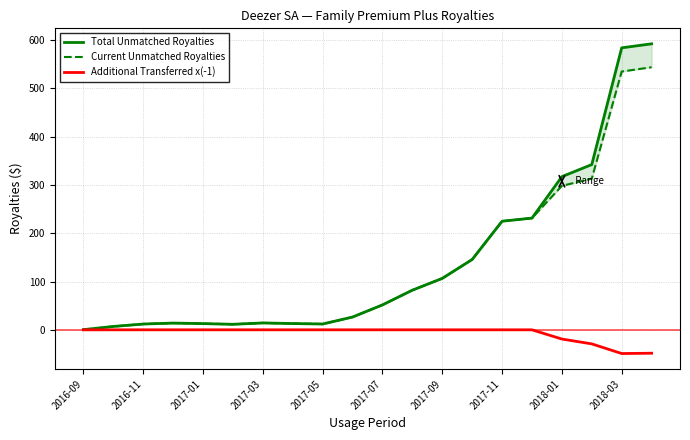

True or false: Current Unmatched Royalties has a value of 313.1 at 17.

True